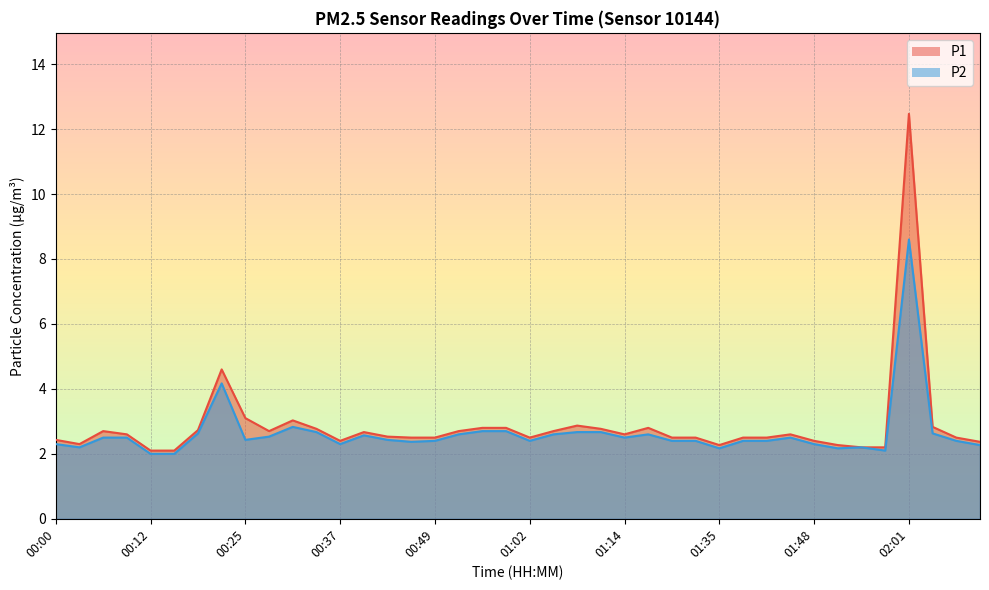

What position from the right is 01:14?

16